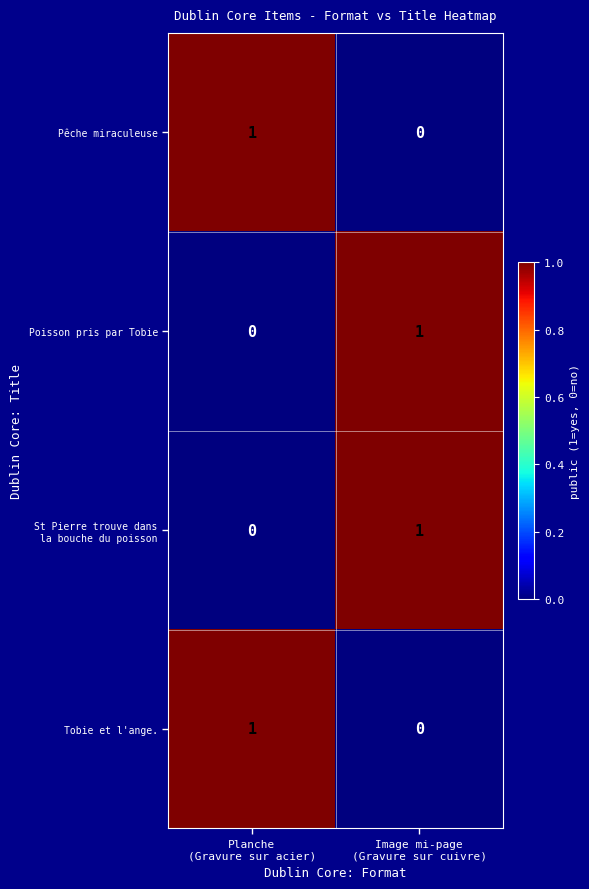

What is the spread (max minus min) of values at Planche
(Gravure sur acier)?

1